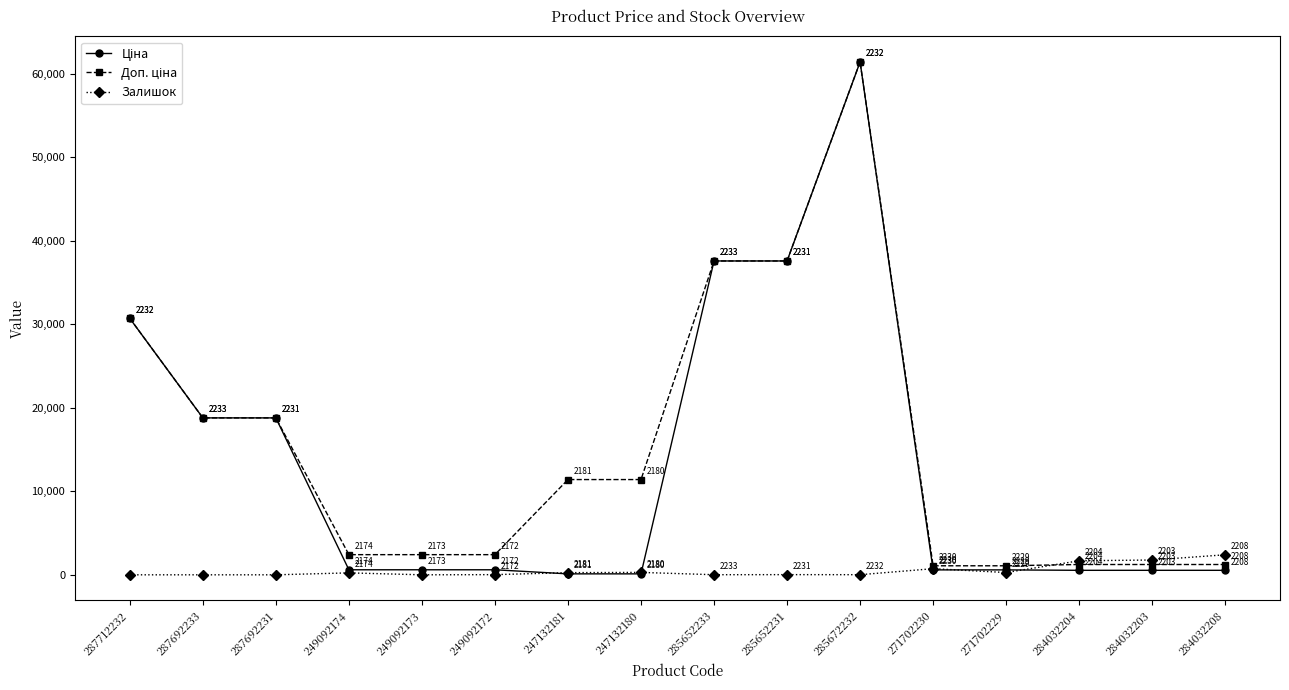

What is the sum of all Залишок values?

7714.0